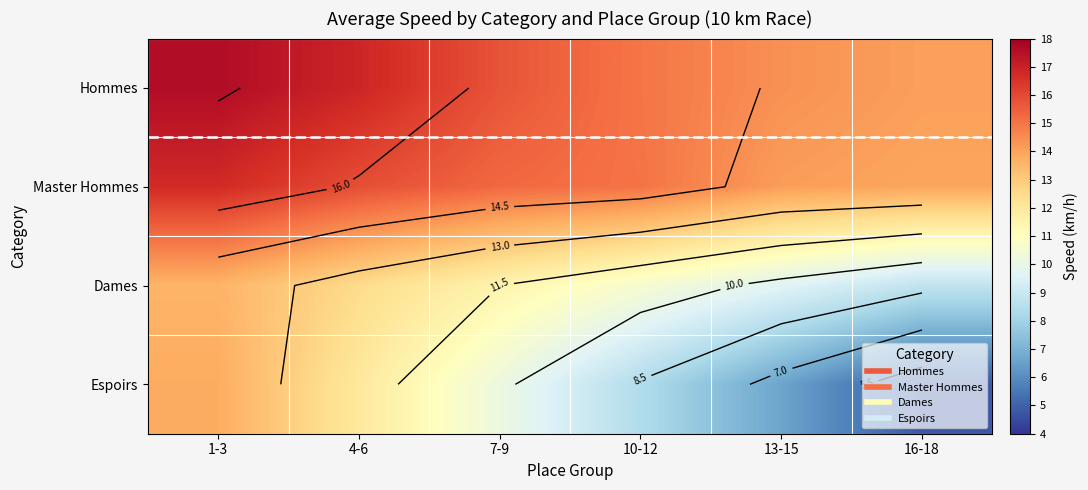

Is it true that Master Hommes equals 21.4 at 4-6?

False